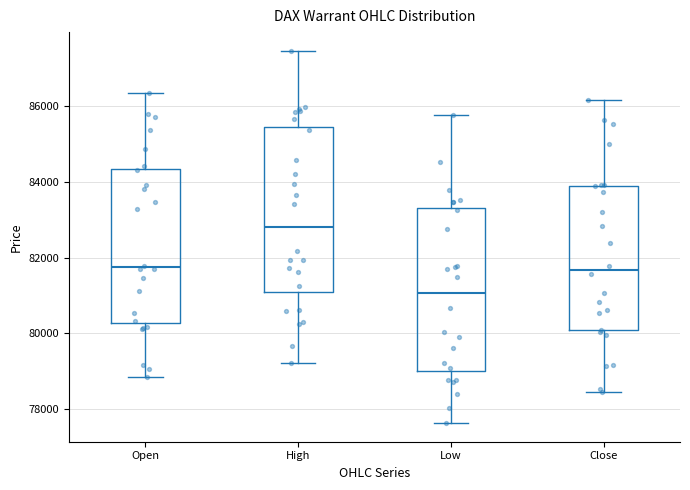

Reading left to right, transcribe this box plot: for each box, give where its median line is, the range the box spans, and where its two whiskers end, as read against the y-axis. The values are not printed on the chart, so give them approximately, as read against the axis.

Open: median 81800, box 80200 to 84400, whiskers 78800 to 86400
High: median 82800, box 81000 to 85400, whiskers 79200 to 87400
Low: median 81000, box 79000 to 83400, whiskers 77600 to 85800
Close: median 81600, box 80000 to 84000, whiskers 78400 to 86200